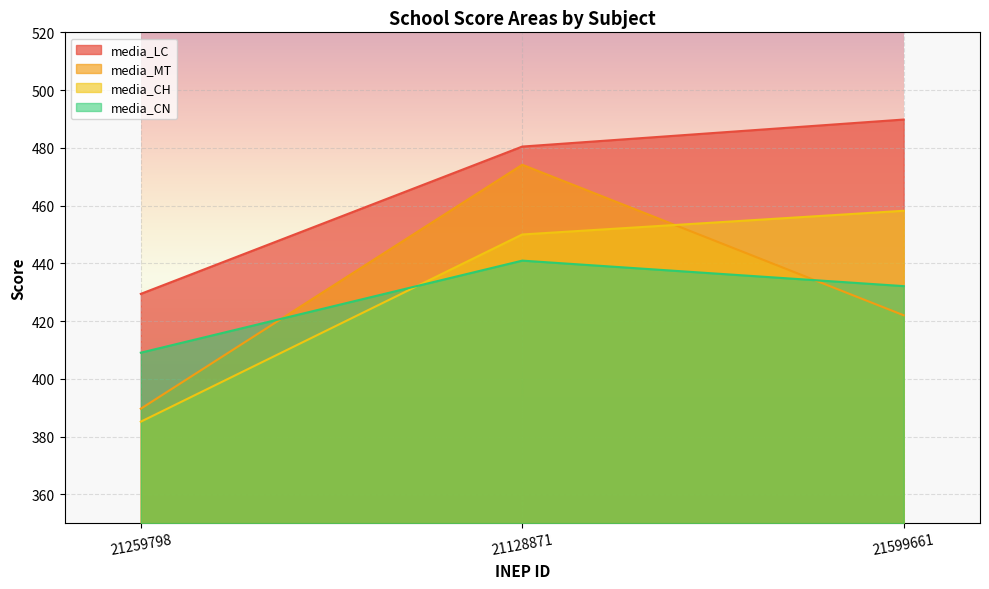

Read the media_CH value at 21259798.

385.1